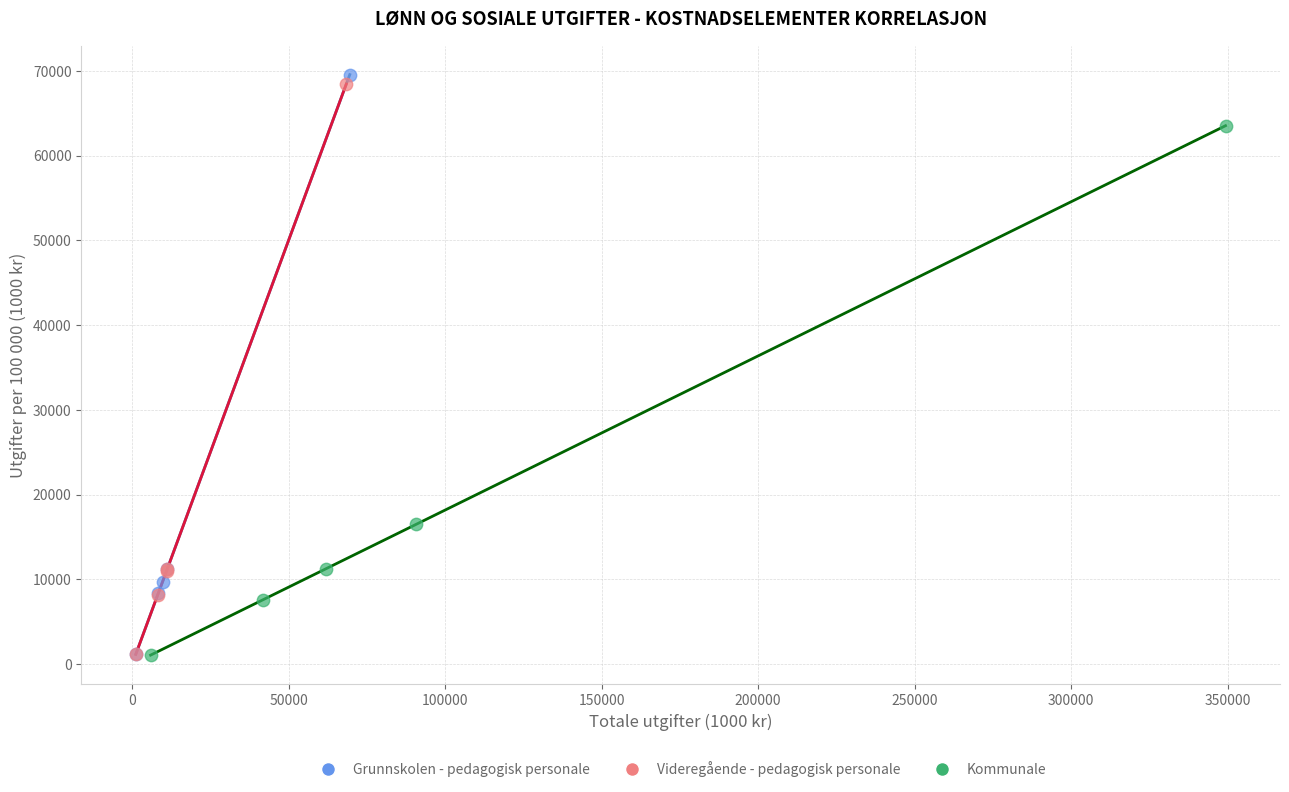

What are all the series names shown in the legend?

Grunnskolen - pedagogisk personale, Videregående - pedagogisk personale, Kommunale